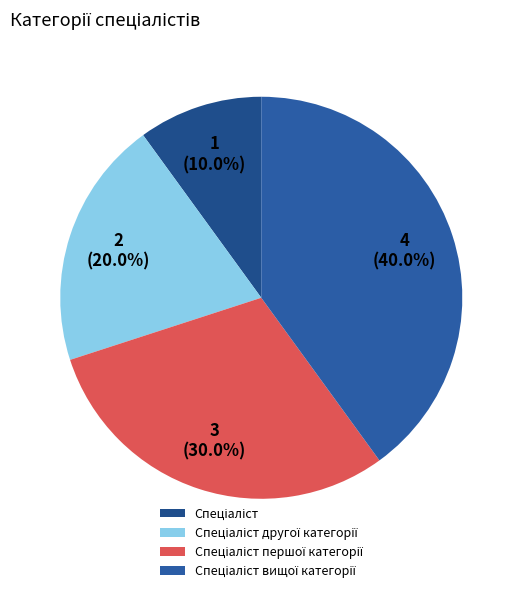

Does Спеціаліст account for over 50% of the chart?

No